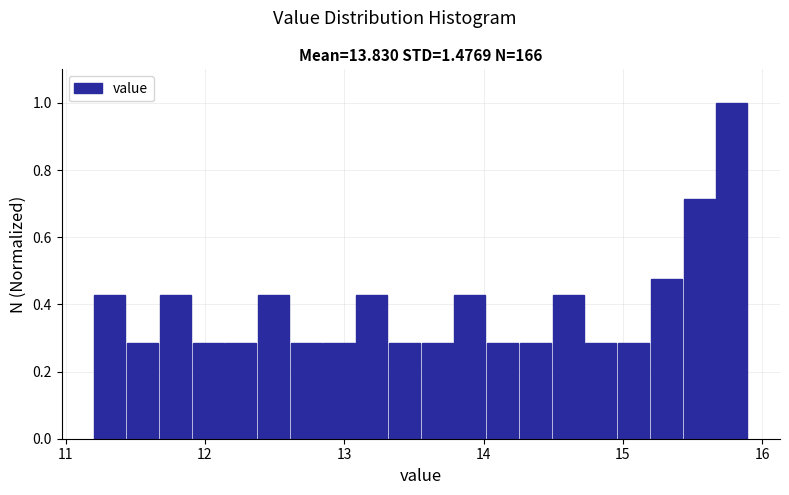

Read against the x-axis, roughly where is the centre of the tallest bar?

15.8